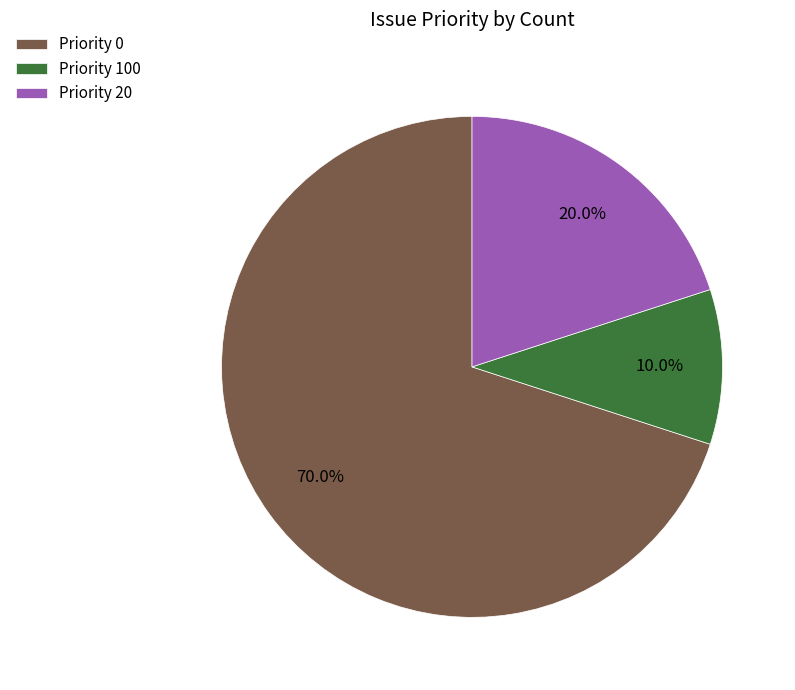

How many segments does this pie chart have?

3